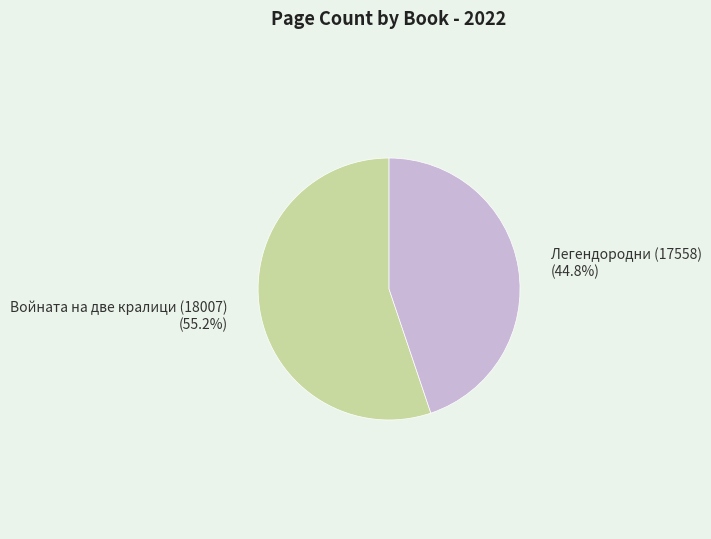

Is there any slice that represents more than half of the pie?

Yes